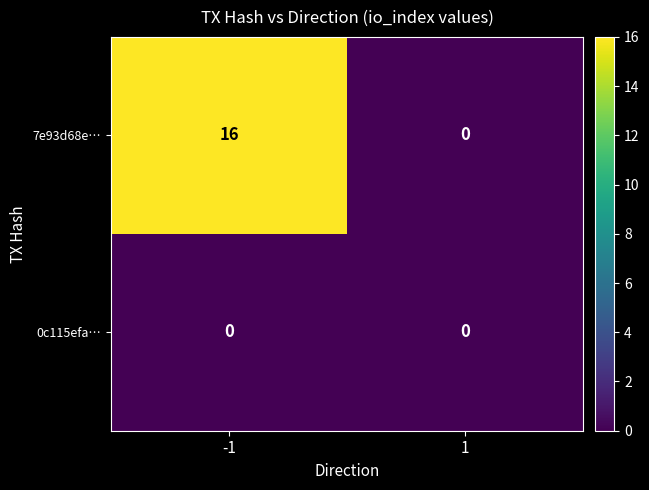

The 0c115efa… series shows 0 at 1. True or false?

True